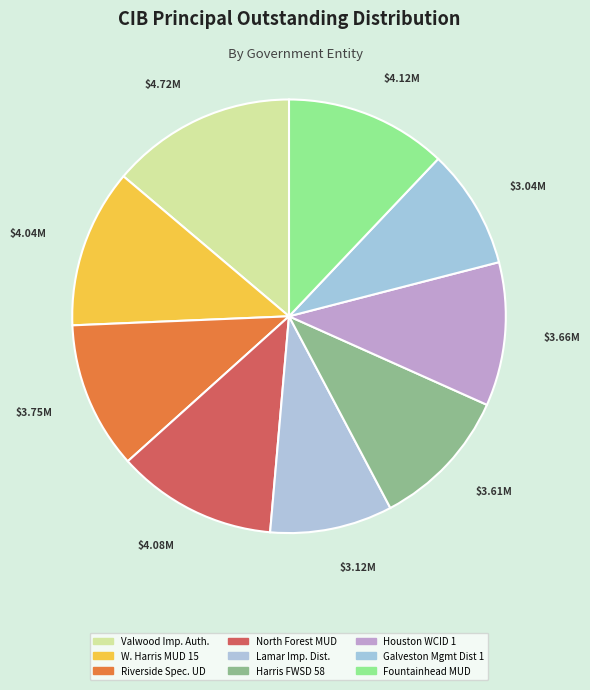

How many slices are in this pie chart?

9